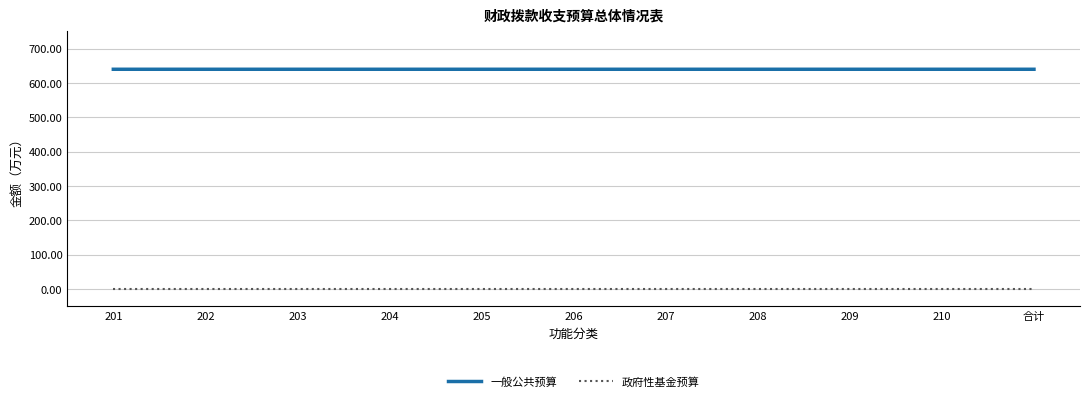

True or false: 政府性基金预算 and 一般公共预算 cross at least once.

False